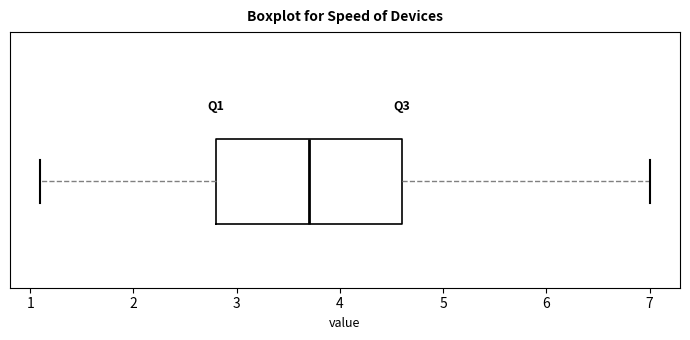

Read this box plot against the x-axis: the position of the median line, the range covered by the box, and the ends of both whiskers. The values are not printed on the chart, so give them approximately, as read against the axis.

median 3.7, box 2.8 to 4.6, whiskers 1.1 to 7.0